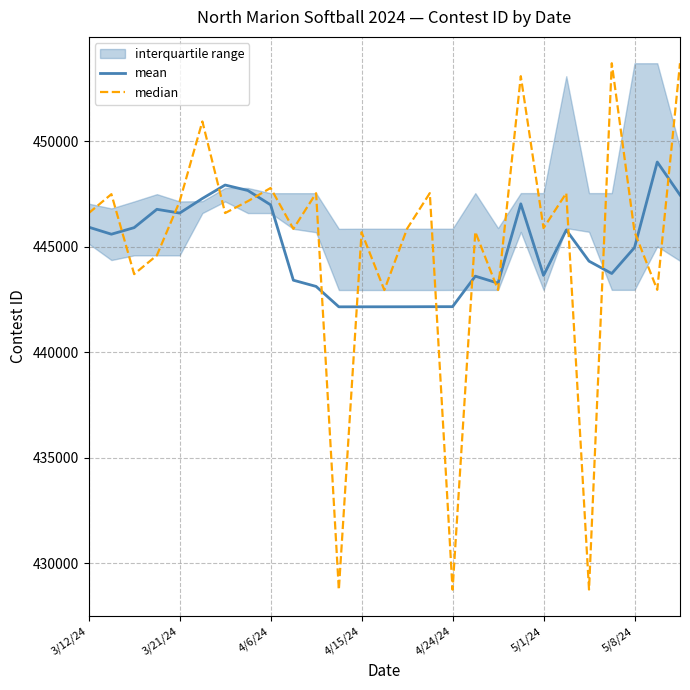

True or false: mean and median cross at least once.

True